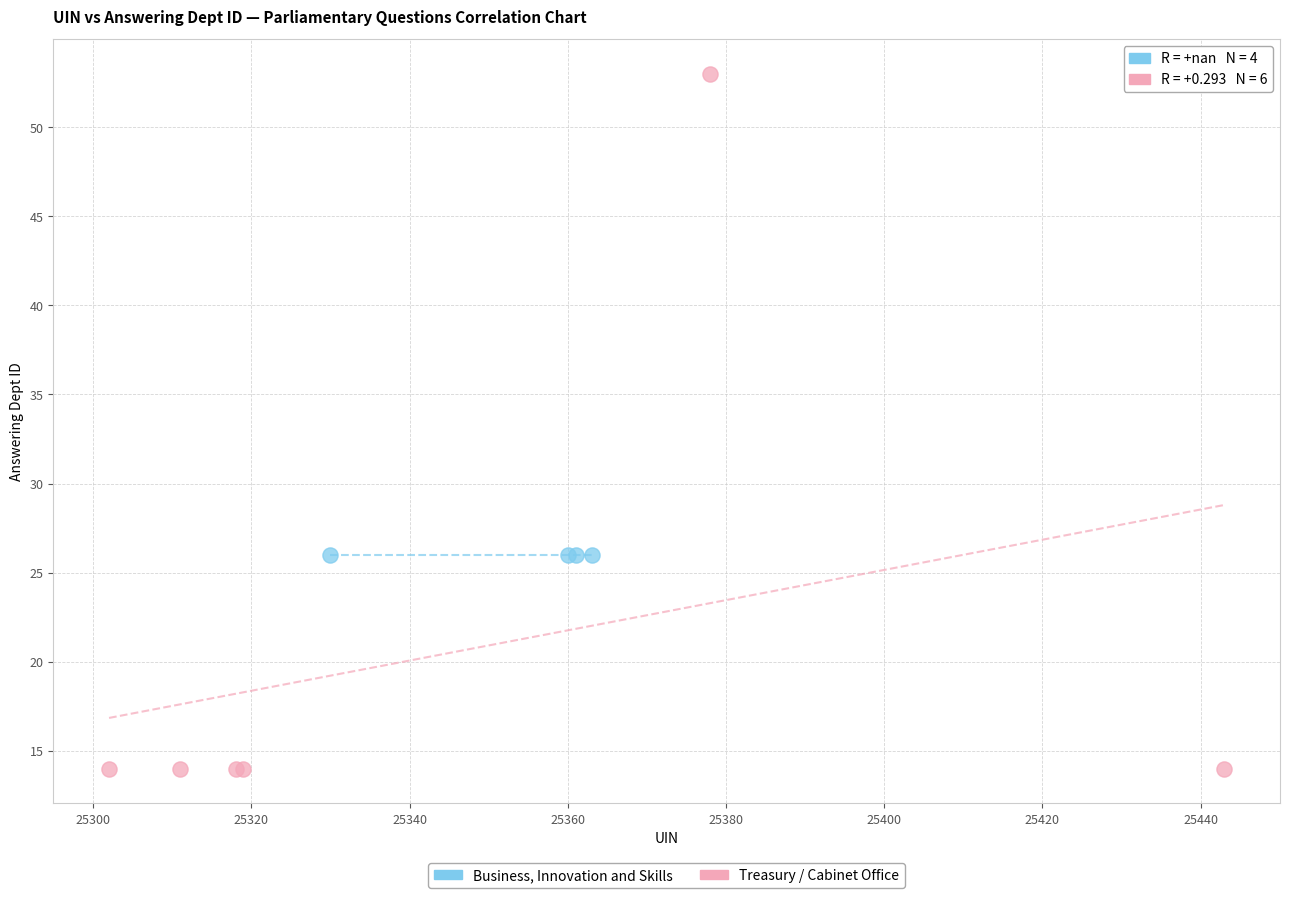

Which series reaches the maximum Y coordinate?

Treasury / Cabinet Office